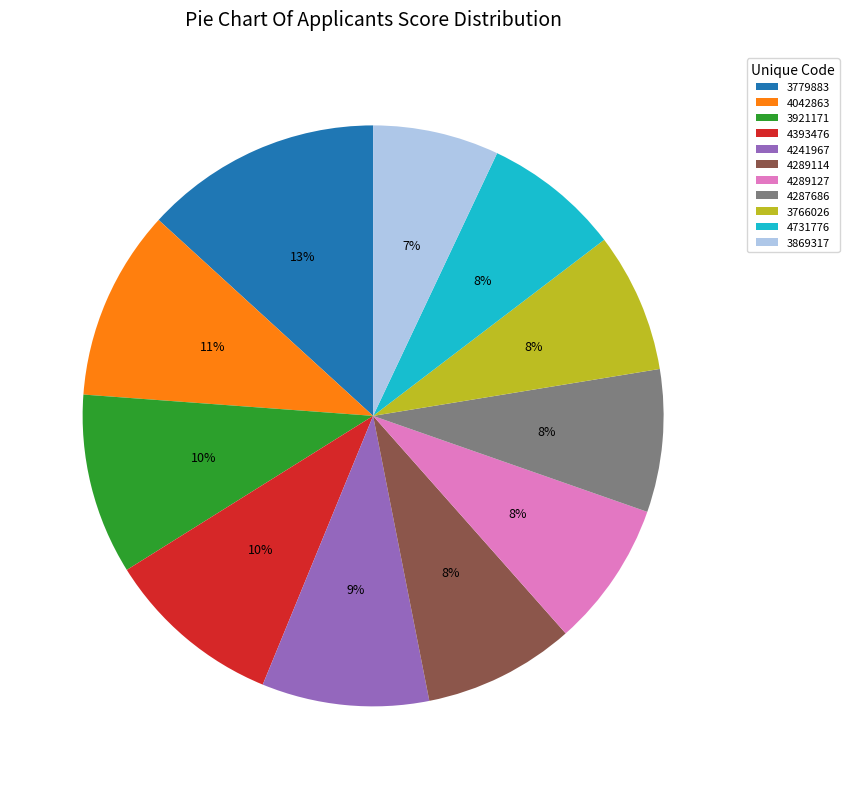

To the nearest percent, what percentage of the pie is 4289127?

8%